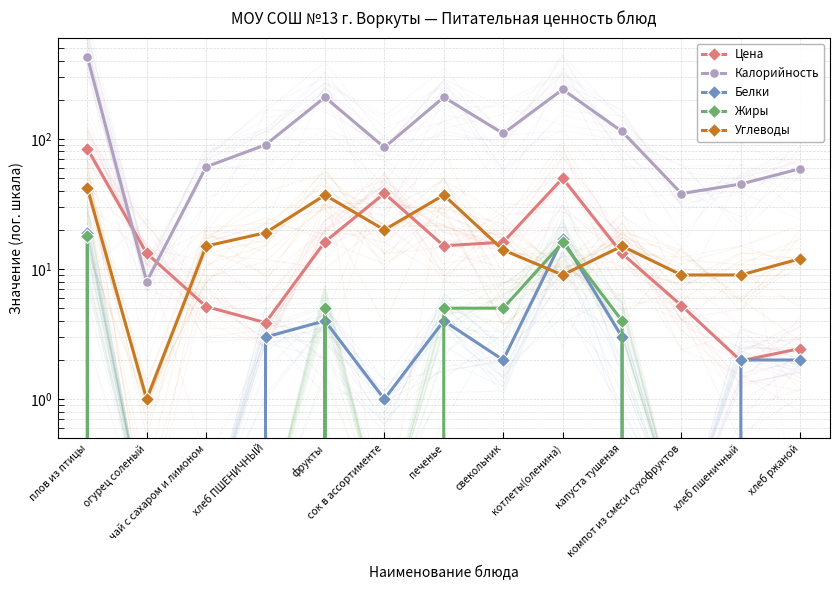

What is the minimum value for Калорийность?

8.0